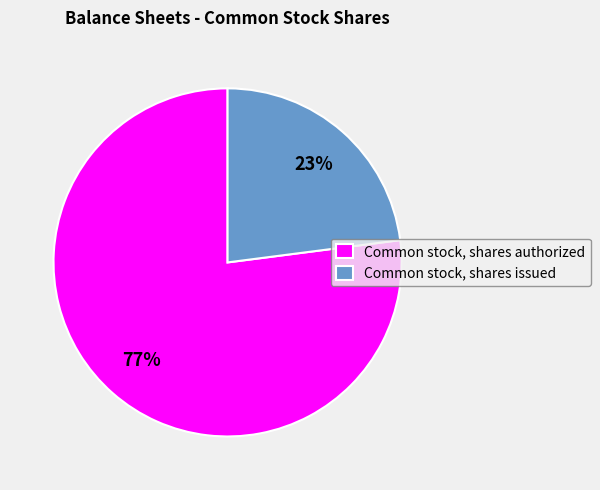

Is the sum of Common stock, shares issued and Common stock, shares authorized greater than half?

Yes